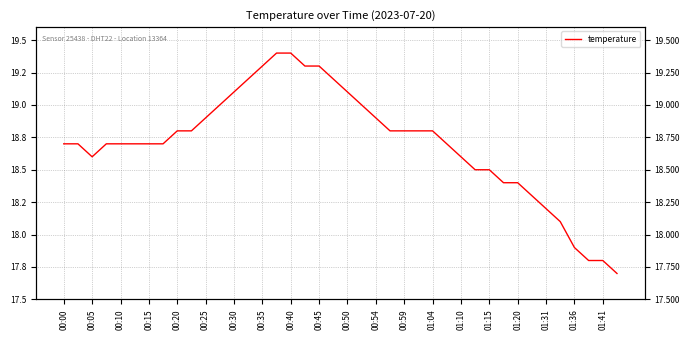

What is the approximate value at 01:04?

18.8